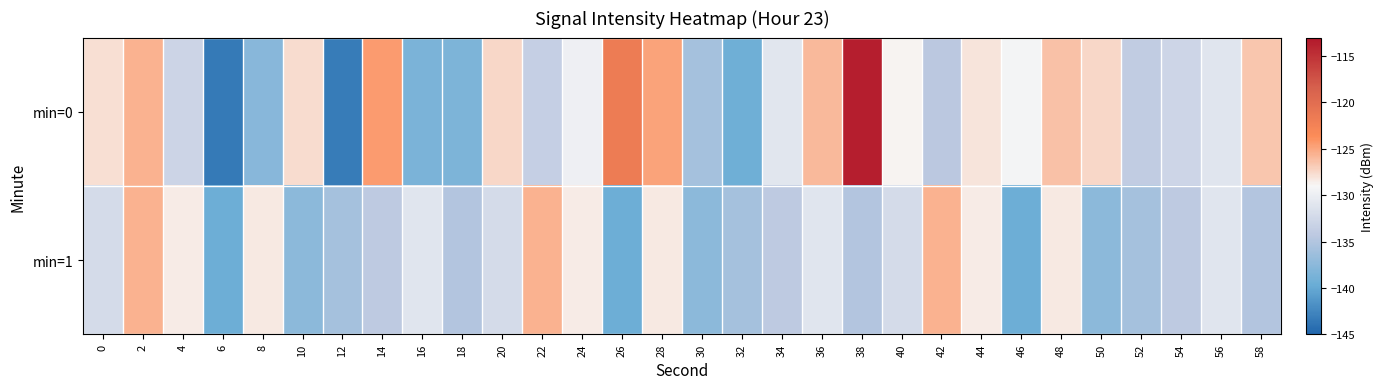

How many distinct data groups are displayed?

2